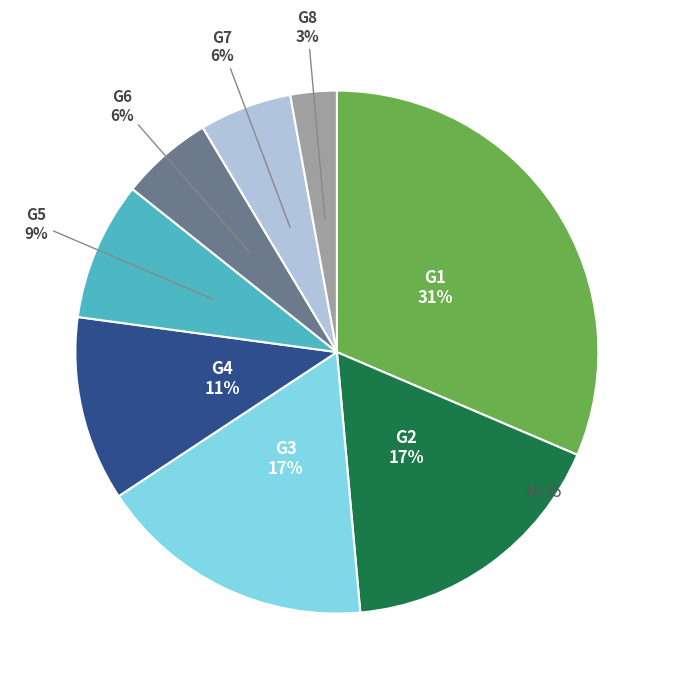

How many slices are in this pie chart?

8